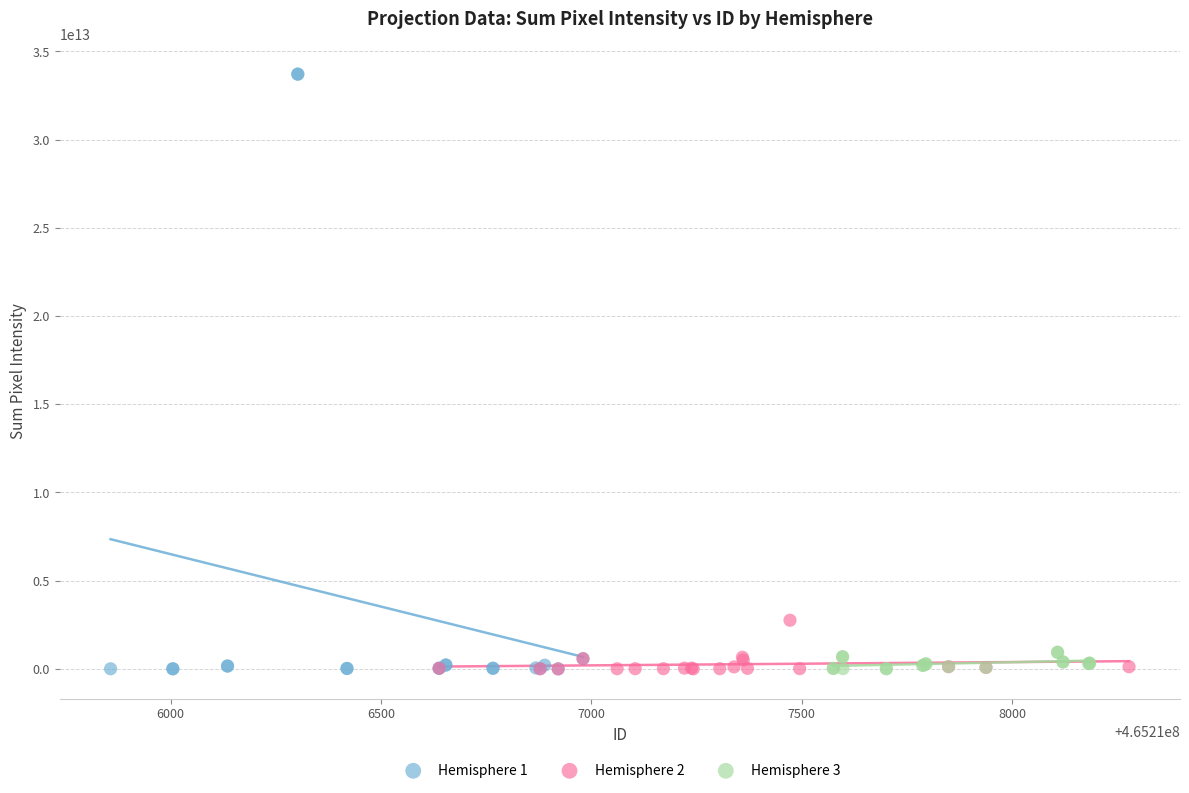

Which series contains the highest Y value?

Hemisphere 1